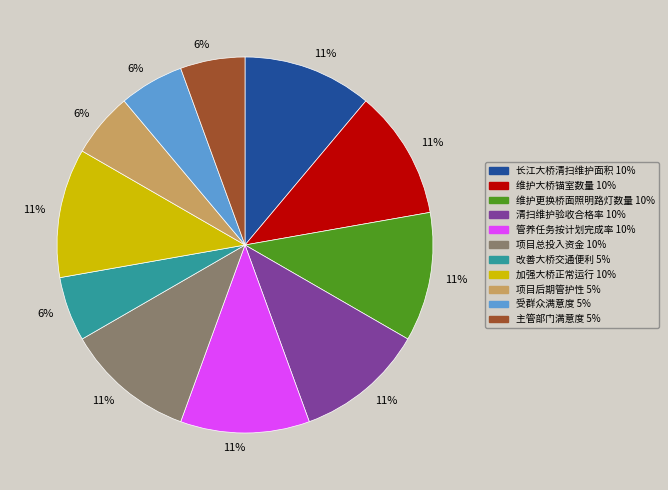

Does any single category account for the majority?

No